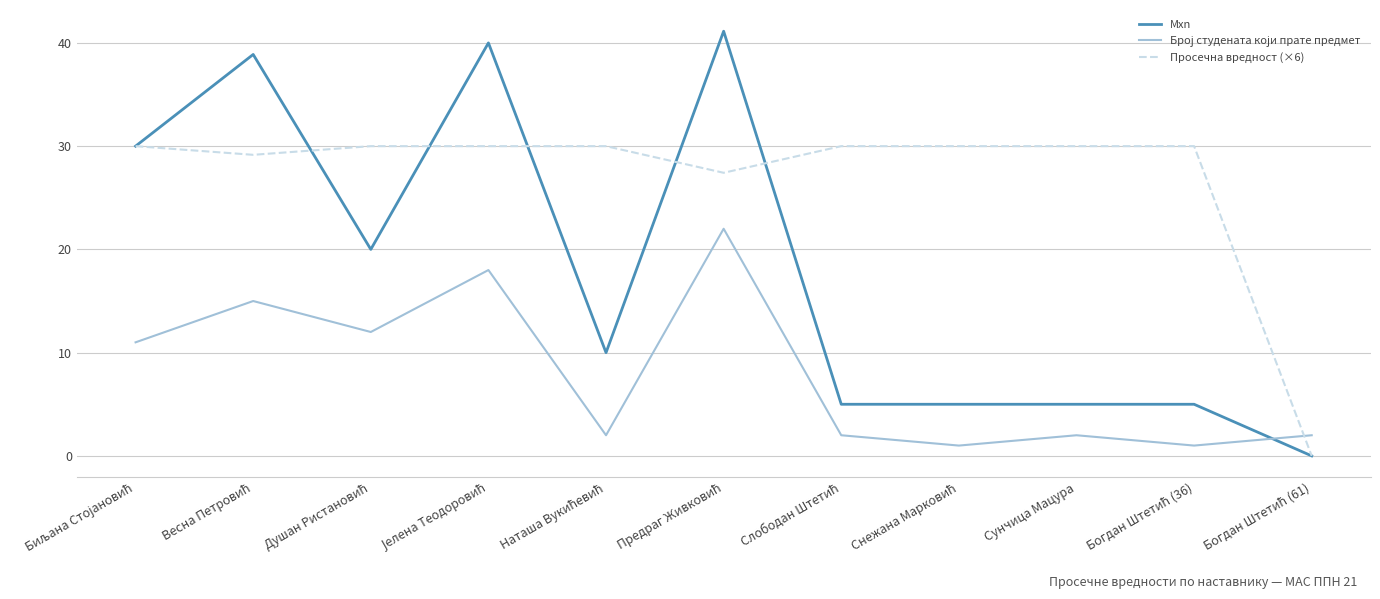

What is the maximum value shown in the chart?

41.1